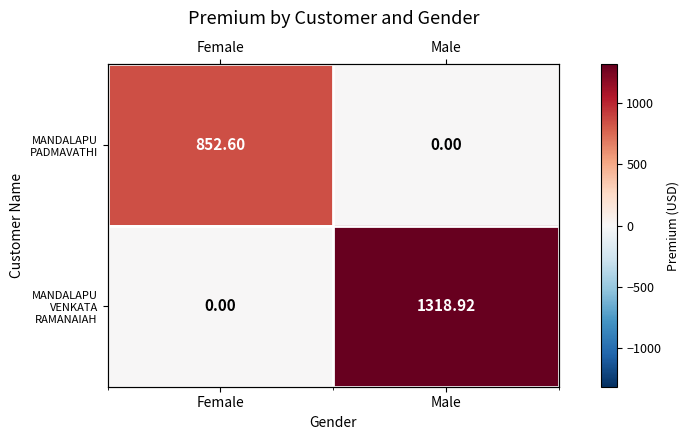

How many values in MANDALAPU PADMAVATHI are above zero?

1